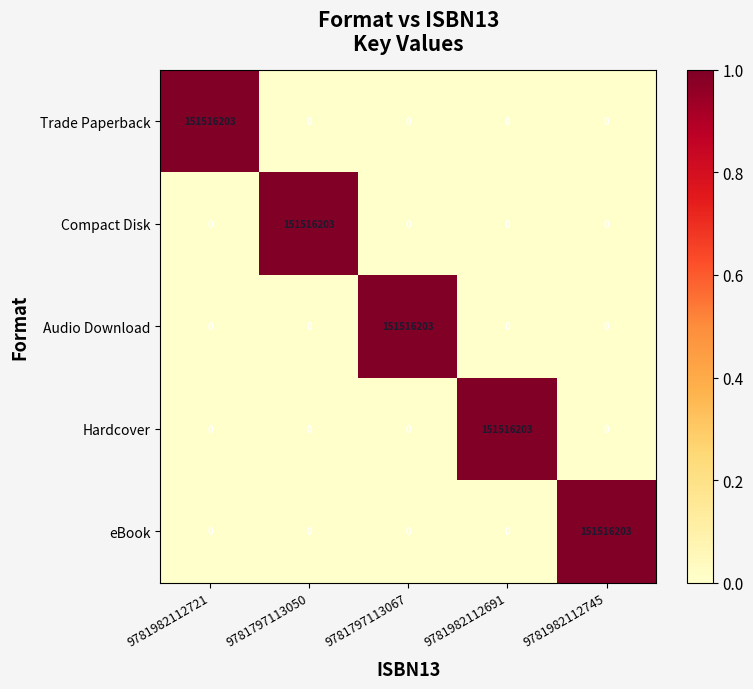

Reading left to right, transcribe all the data shown in this chart.

Trade Paperback: 9781982112721=151516203	9781797113050=0	9781797113067=0	9781982112691=0	9781982112745=0
Compact Disk: 9781982112721=0	9781797113050=151516203	9781797113067=0	9781982112691=0	9781982112745=0
Audio Download: 9781982112721=0	9781797113050=0	9781797113067=151516203	9781982112691=0	9781982112745=0
Hardcover: 9781982112721=0	9781797113050=0	9781797113067=0	9781982112691=151516203	9781982112745=0
eBook: 9781982112721=0	9781797113050=0	9781797113067=0	9781982112691=0	9781982112745=151516203